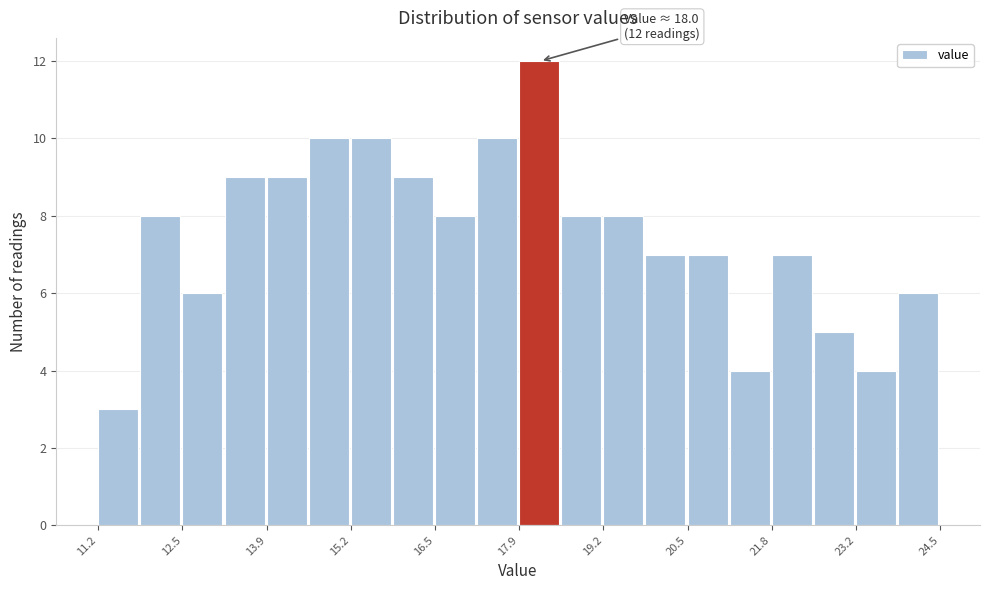

Around what value on the x-axis is the tallest bar? Give the approximate position of its centre, as read against the axis.

18.2